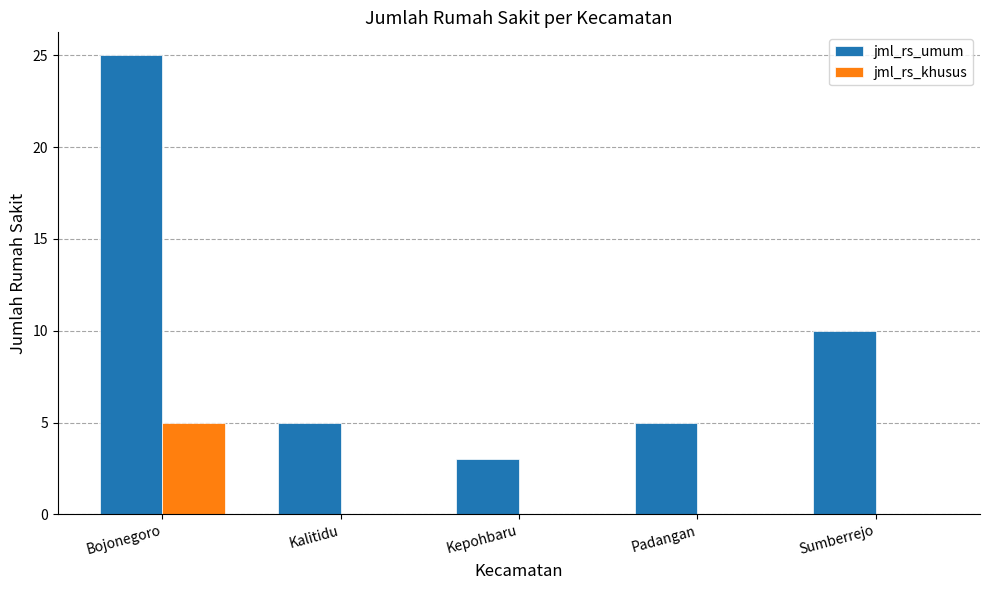

At which category is the sum across all series the highest?

Bojonegoro